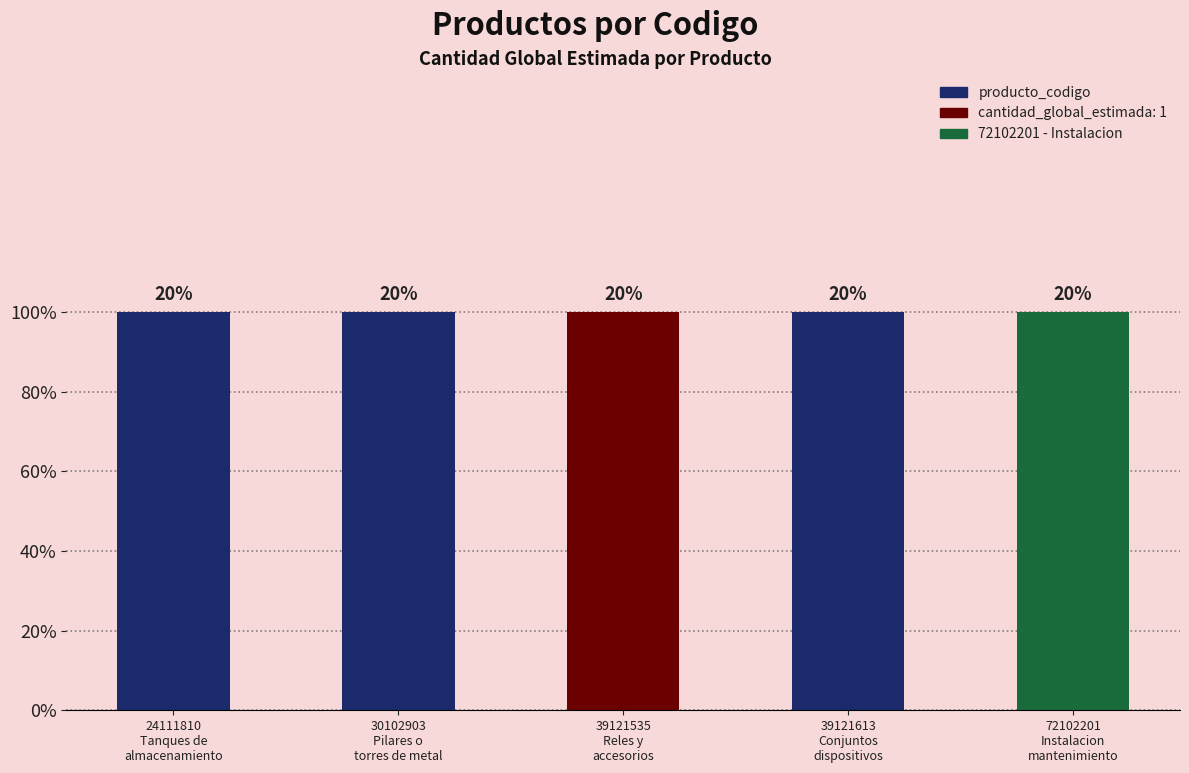

What position from the right is 30102903
Pilares o
torres de metal?

4